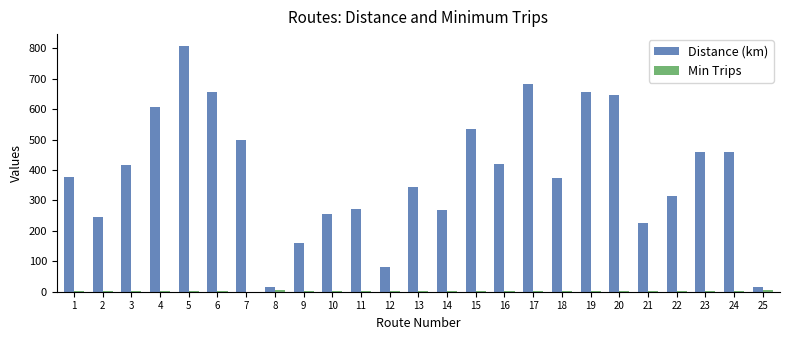

Does the chart contain stacked bars?

No